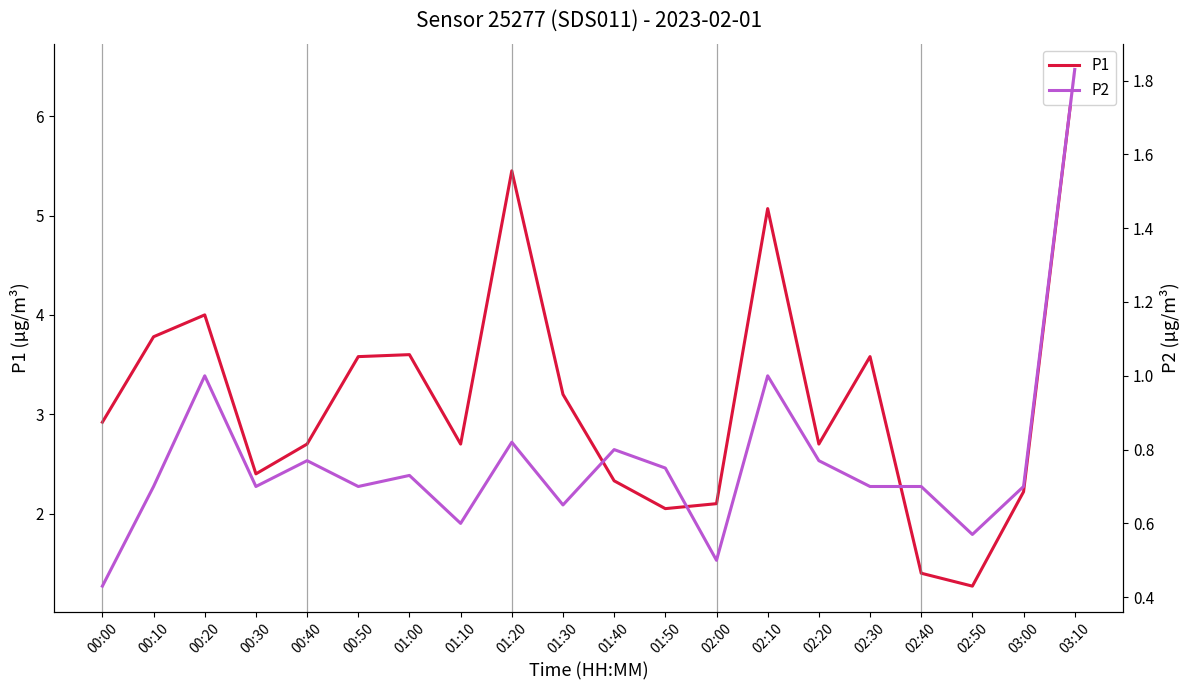

Which series changed the most between 01:30 and 01:40?

P1